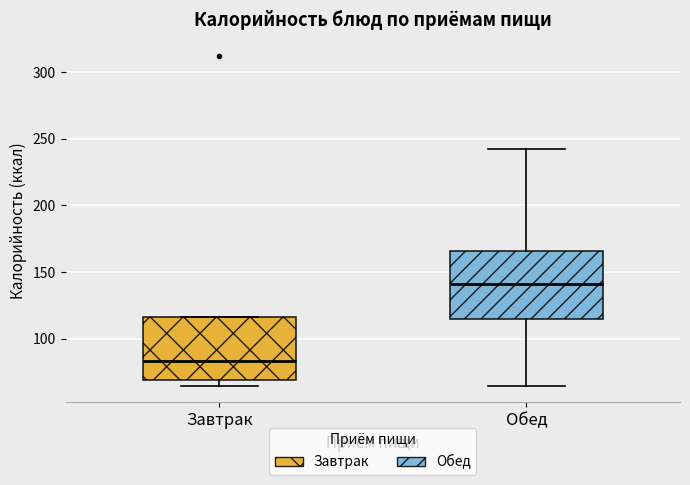

Where does the lower whisker of the box for Обед end on the y-axis? The values are not printed on the chart, so give them approximately, as read against the axis.

65